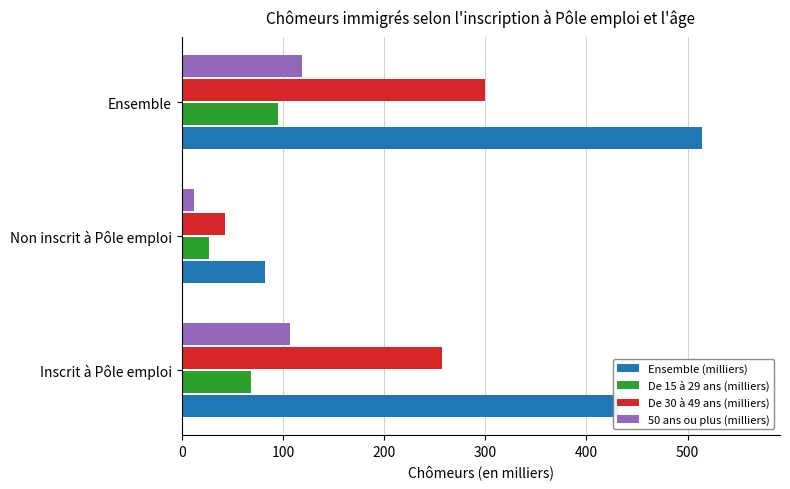

What is the sum of the 50 ans ou plus (milliers) values at Inscrit à Pôle emploi and Ensemble?

225.7